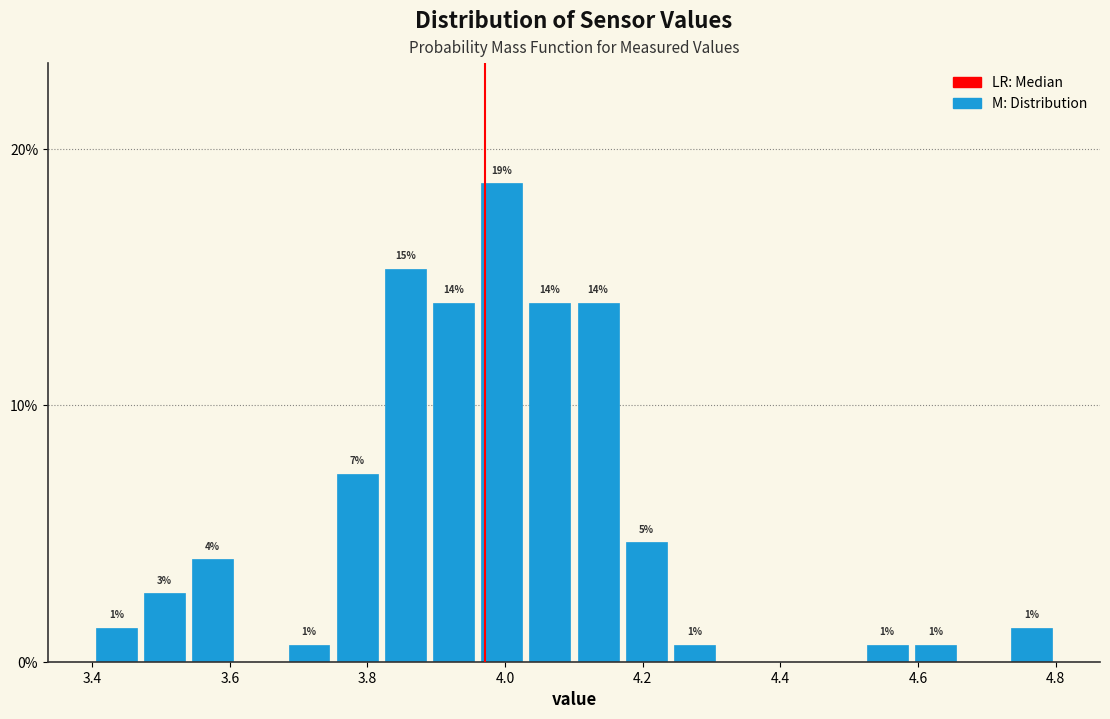

Around what value on the x-axis is the tallest bar? Give the approximate position of its centre, as read against the axis.

4.00